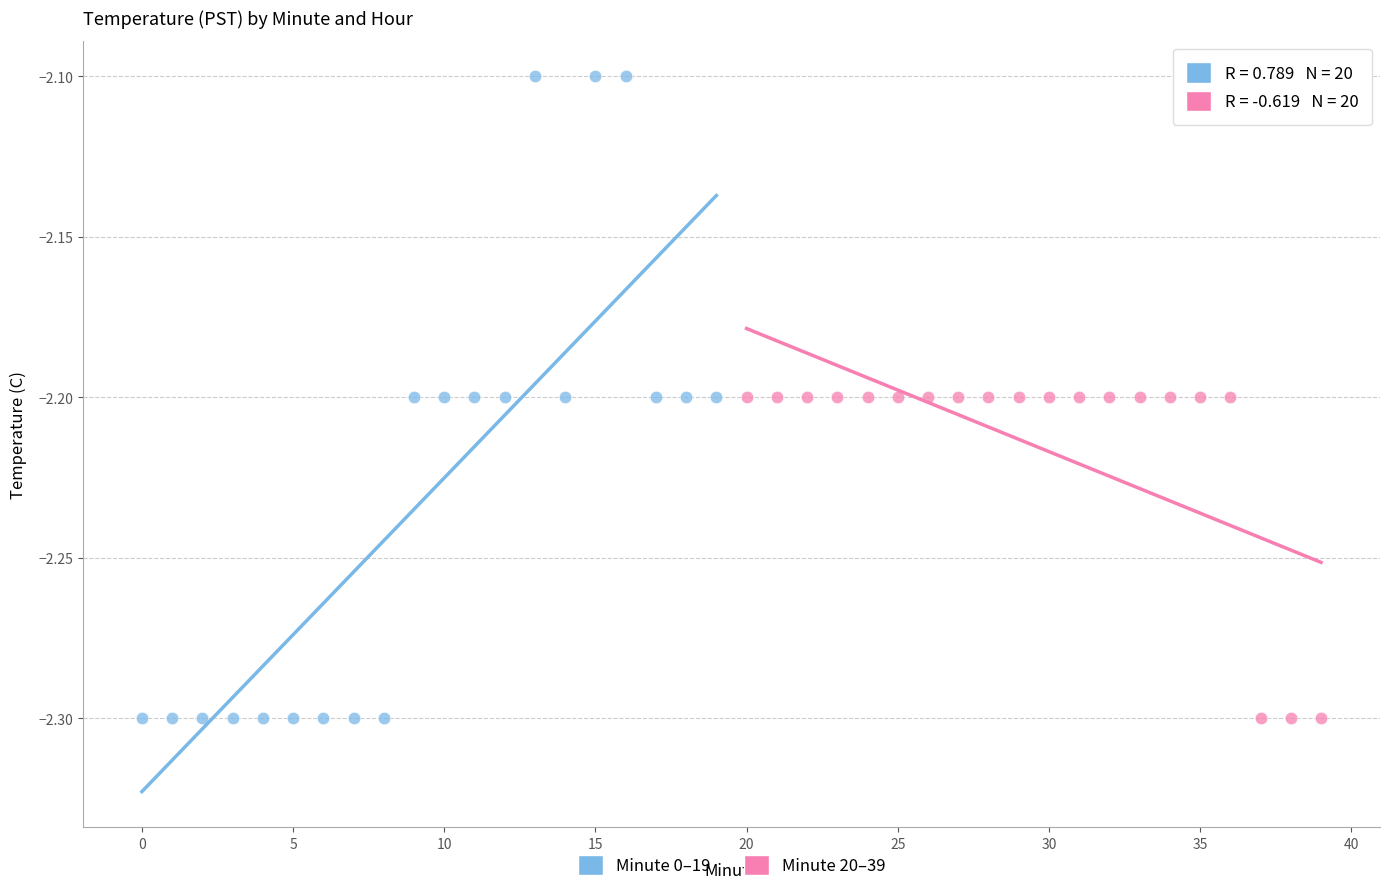

Which series has the largest Y range (max minus min)?

Minute 0–19